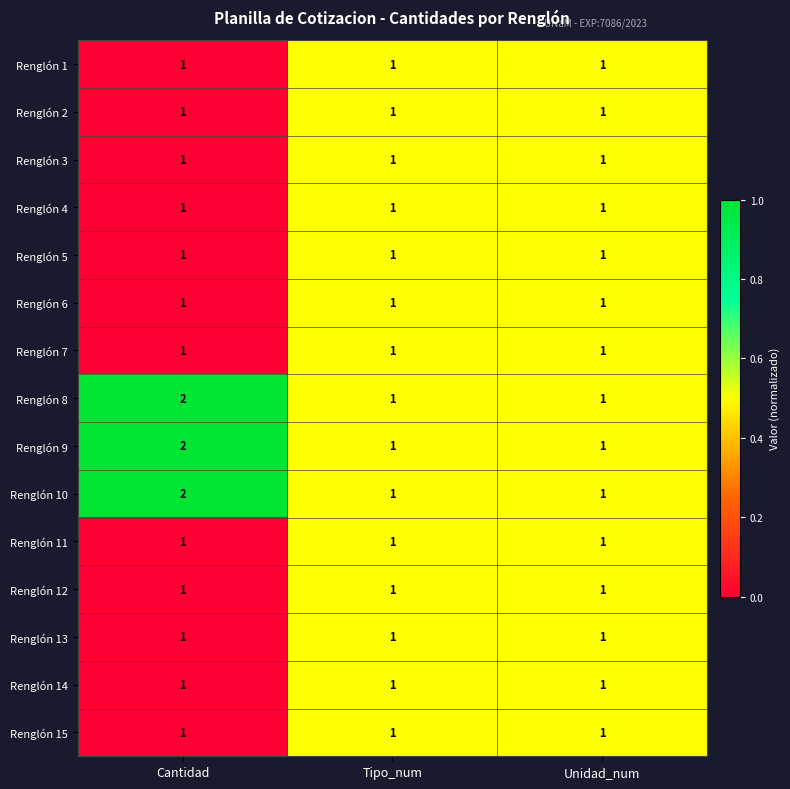

Which label corresponds to the largest value in the chart?

Cantidad